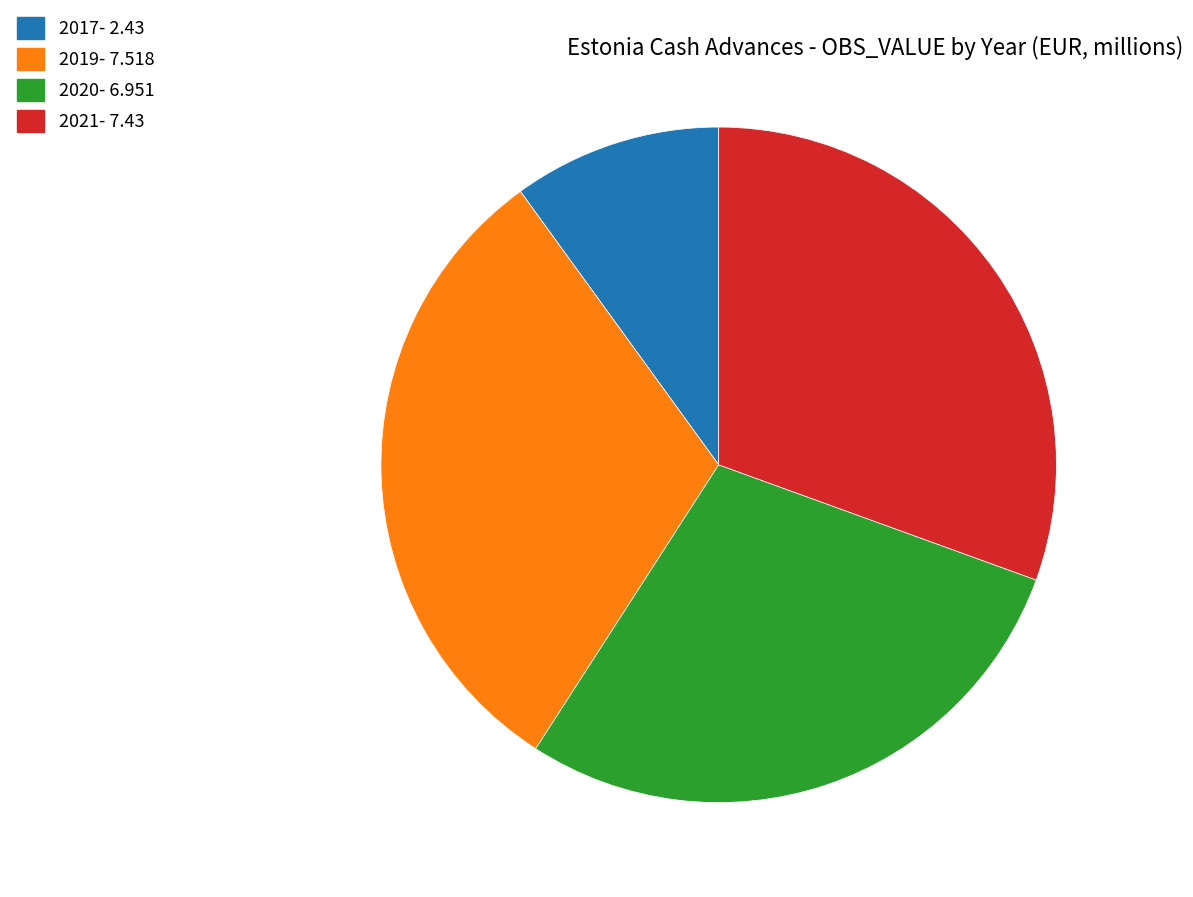

Is there any slice that represents more than half of the pie?

No